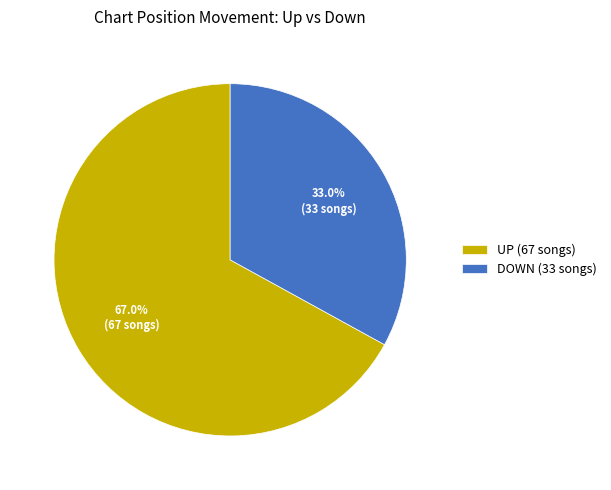

Which has a higher value, DOWN (33 songs) or UP (67 songs)?

UP (67 songs)